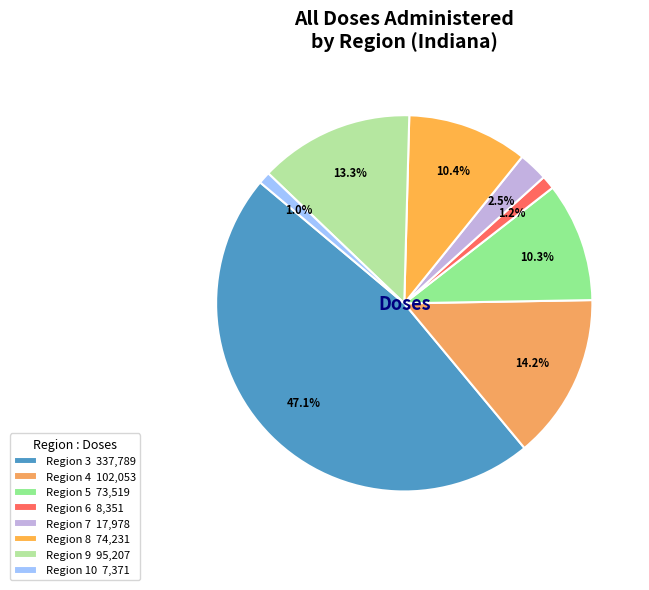

Count the number of slices in the pie.

8